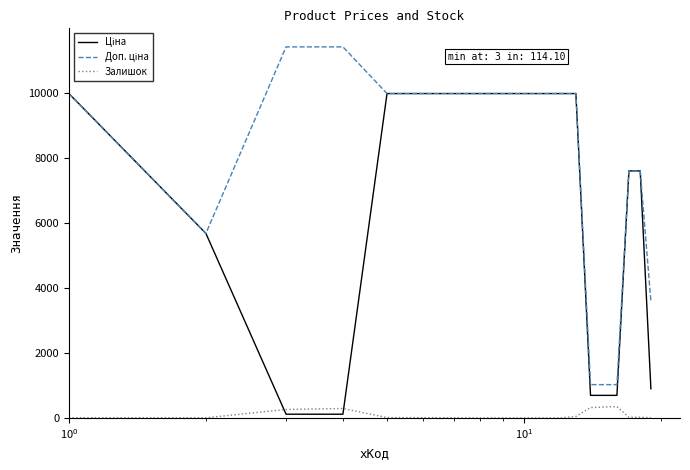

What is the highest value of the Залишок series?

348.0